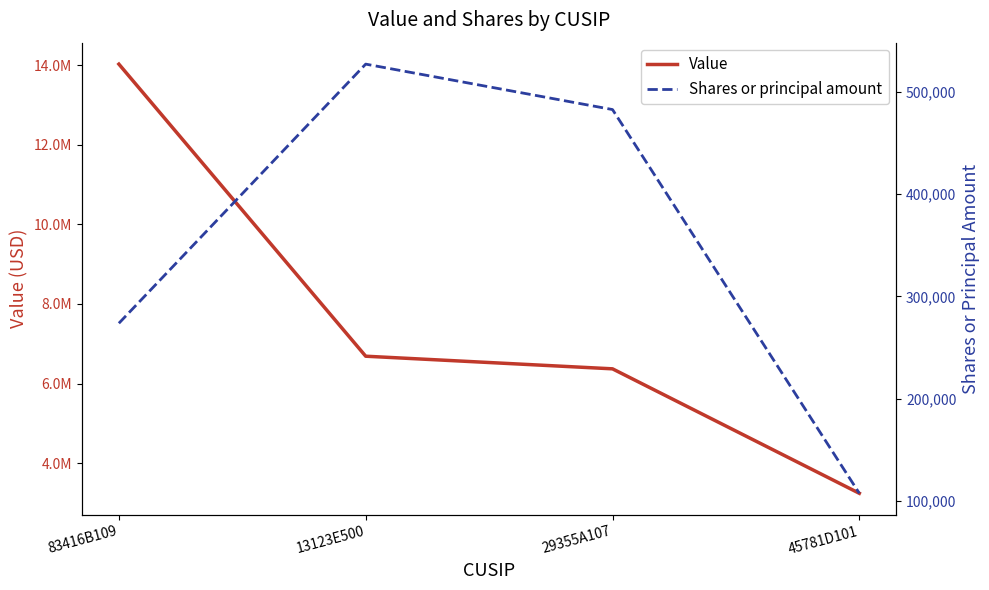

Rank the series by their maximum value, from highest to lowest.

Value, Shares or principal amount